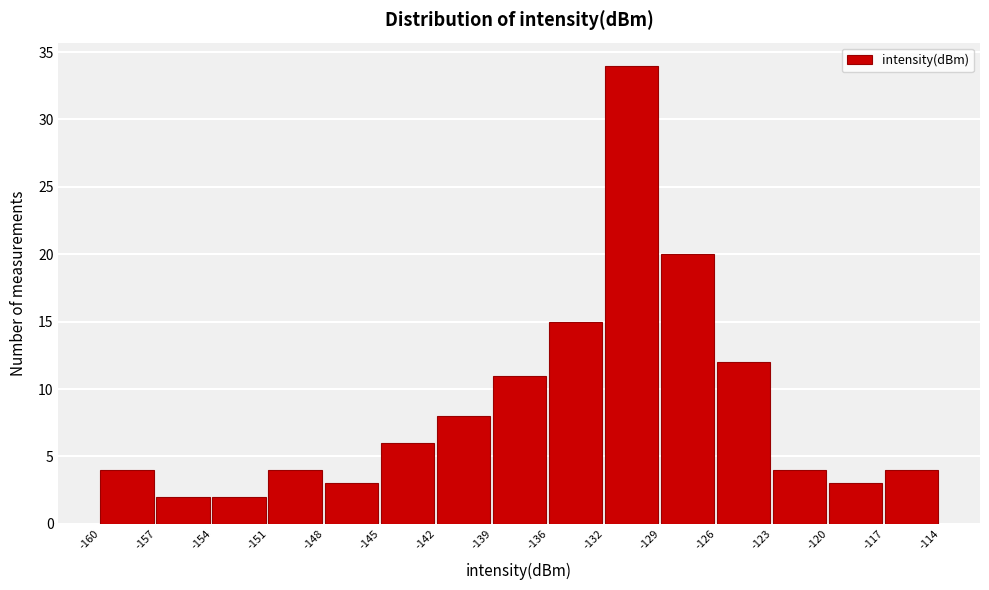

Reading left to right, transcribe this chart: for each bar, give the range it covers on the x-axis and its height. The values are not printed on the chart, so give them approximately, as read against the axis.

-160 to -157: 4
-157 to -154: 2
-154 to -151: 2
-151 to -148: 4
-148 to -145: 3
-145 to -142: 6
-142 to -139: 8
-139 to -136: 11
-136 to -132: 15
-132 to -129: 34
-129 to -126: 20
-126 to -123: 12
-123 to -120: 4
-120 to -117: 3
-117 to -114: 4